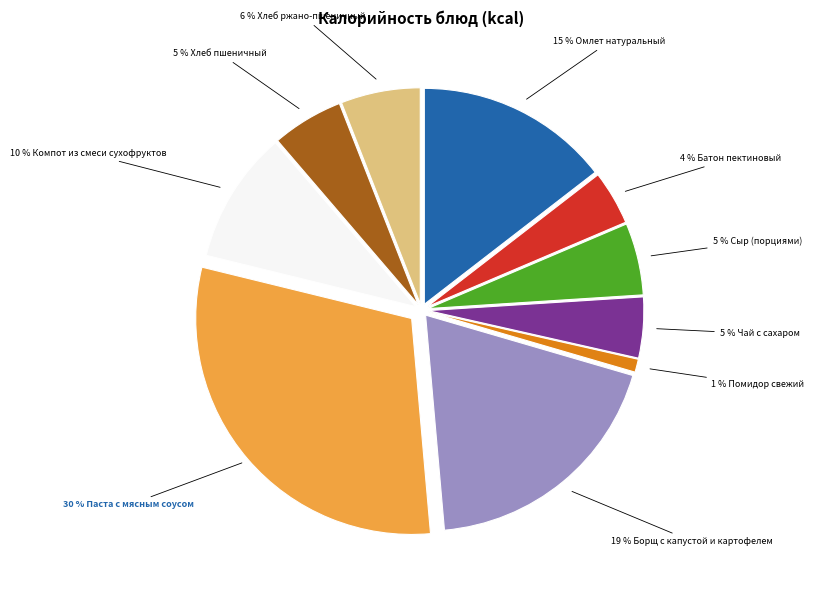

To the nearest percent, what is the average slice percentage?

10%